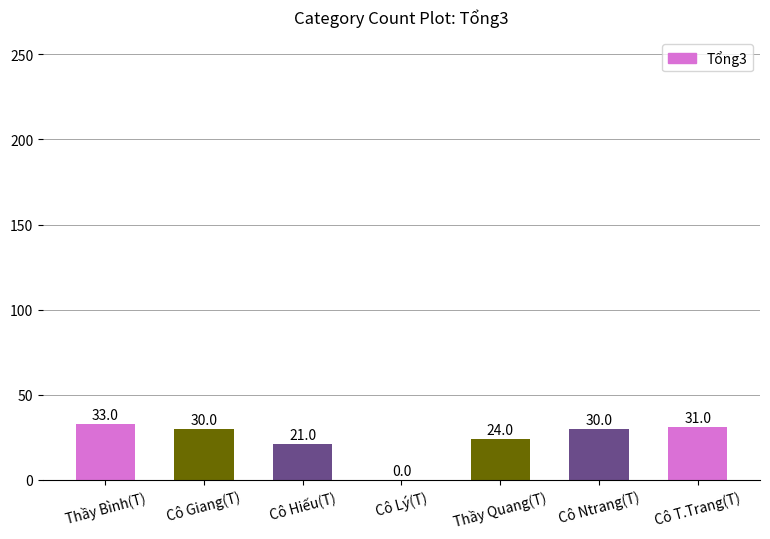

What is the maximum value shown in the chart?

33